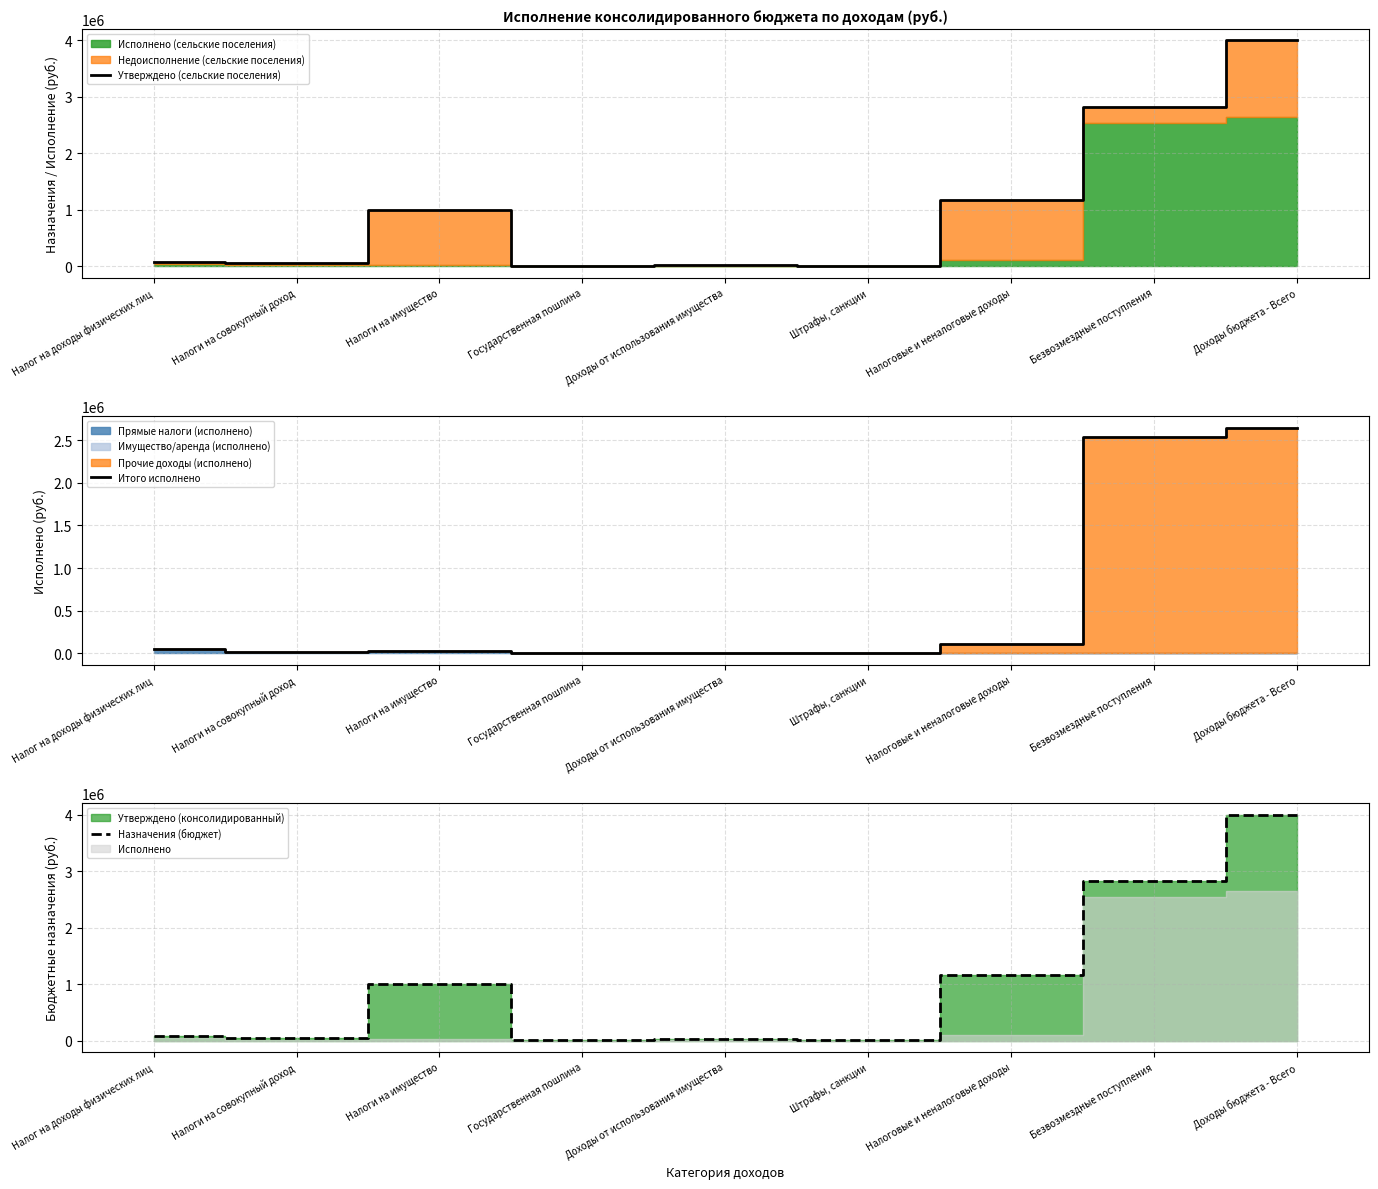

The value of Утверждено (сельские поселения) at Доходы бюджета - Всего is 7100624.7. True or false?

False